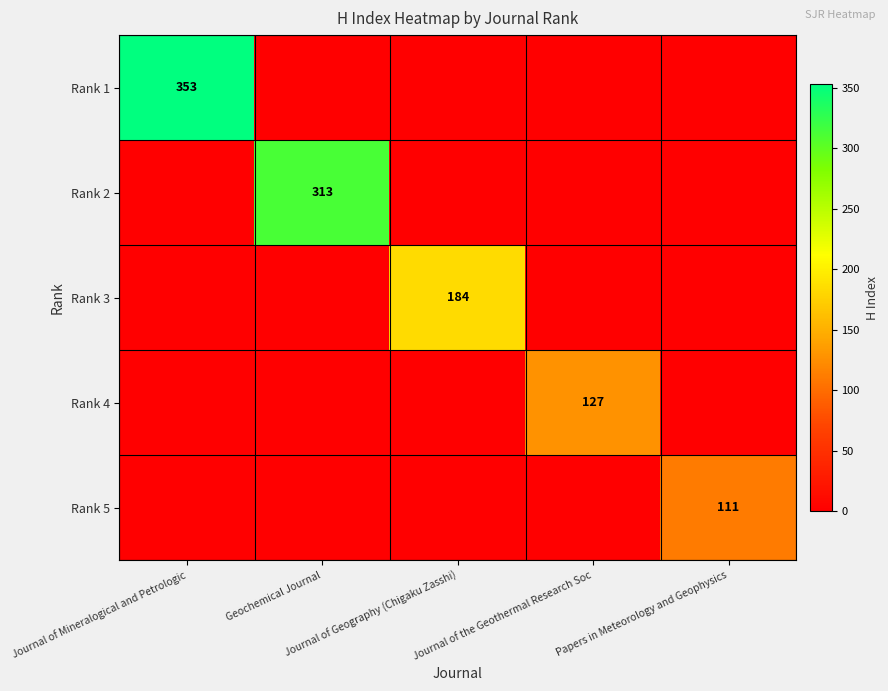

The value of Rank 4 at Journal of the Geothermal Research Soc is 204. True or false?

False